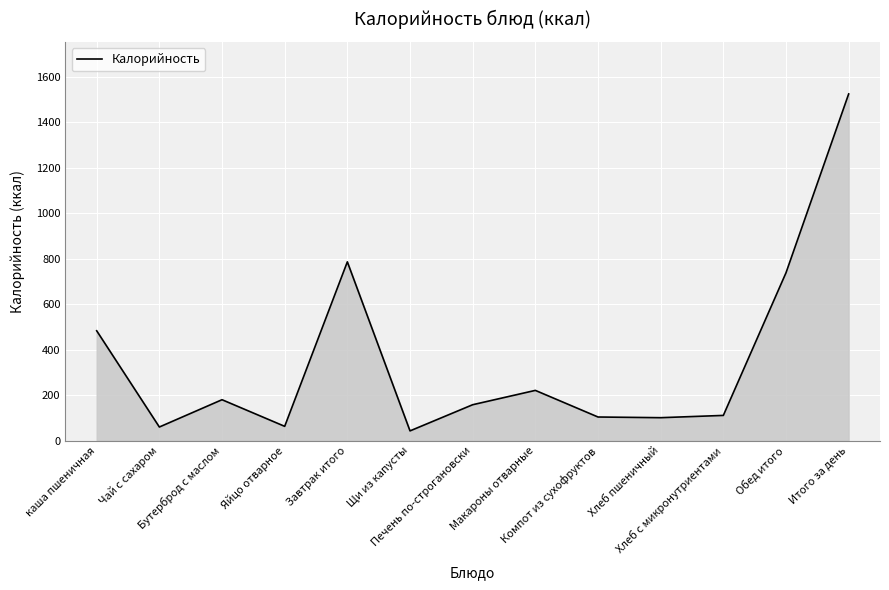

What is the minimum value shown in the chart?

43